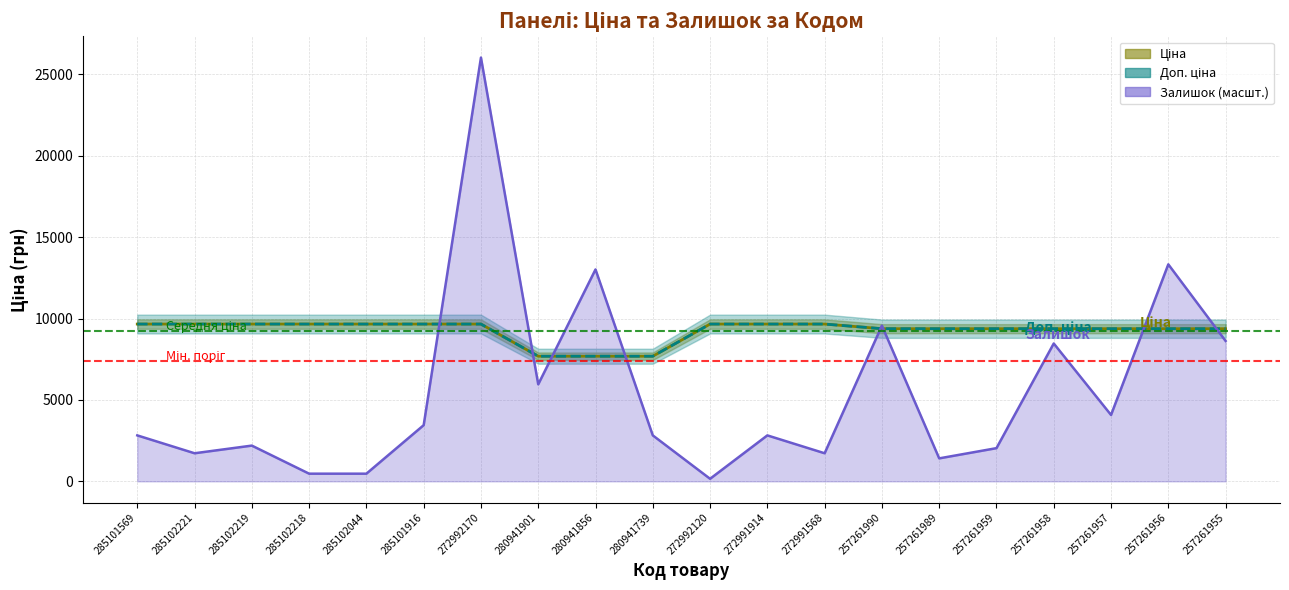

At which category is the sum across all series the highest?

272992170